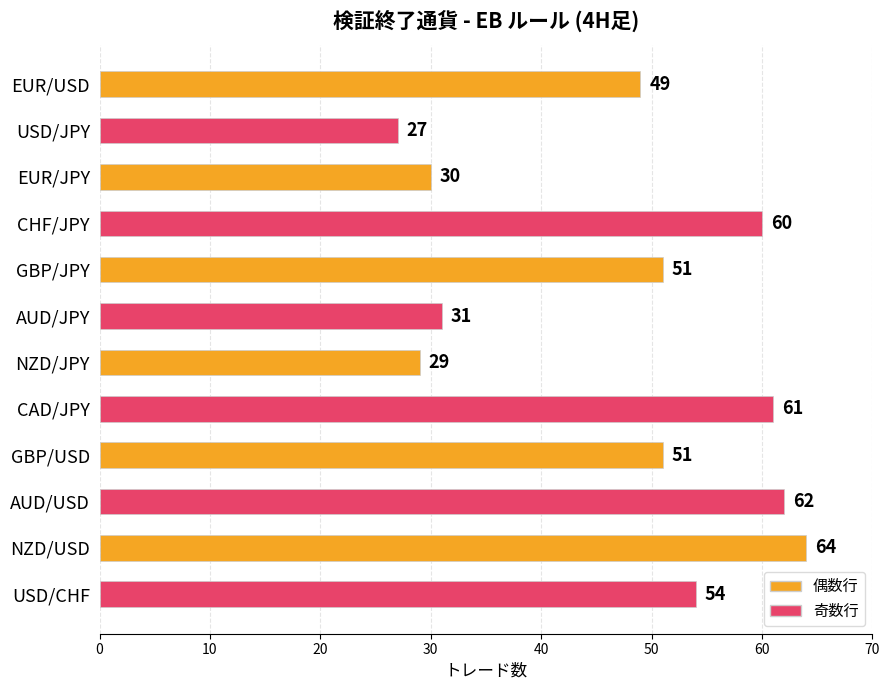

What is the greatest value displayed?

64